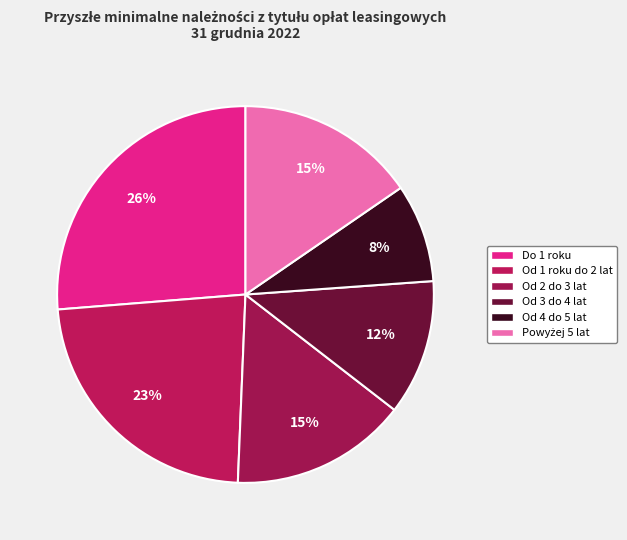

Which category has the biggest portion of the pie?

Do 1 roku